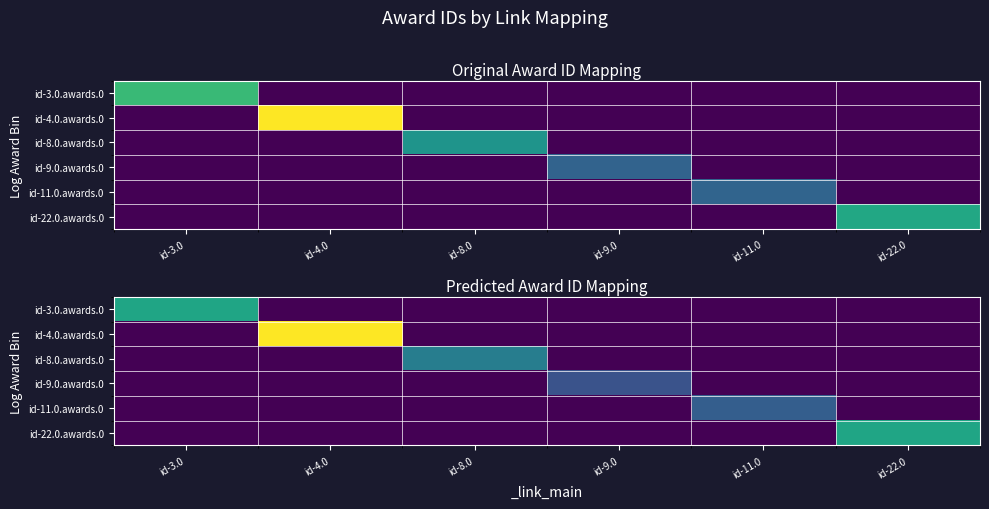

True or false: id-22.0.awards.0 has a value of -10316.9 at id-4.0.

False